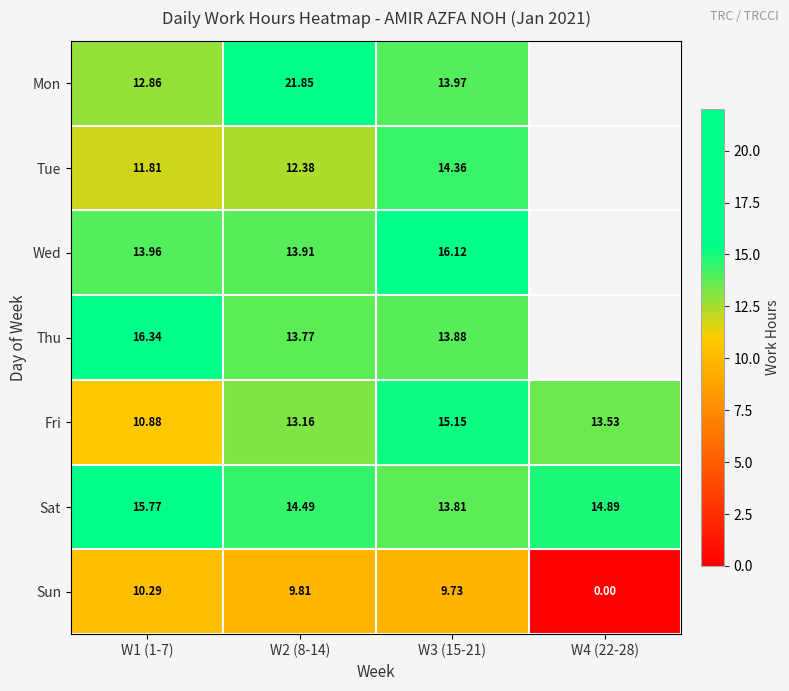

Count the number of data series in this chart.

7